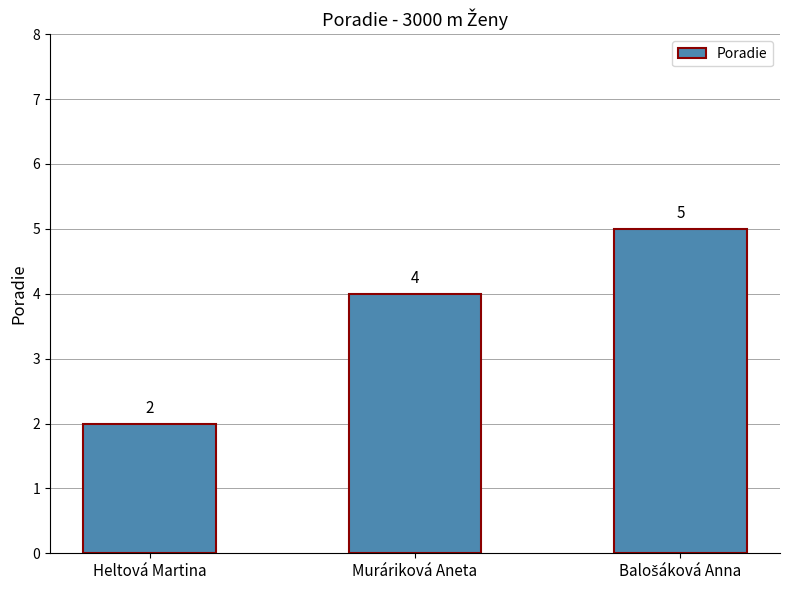

How many distinct data groups are displayed?

1